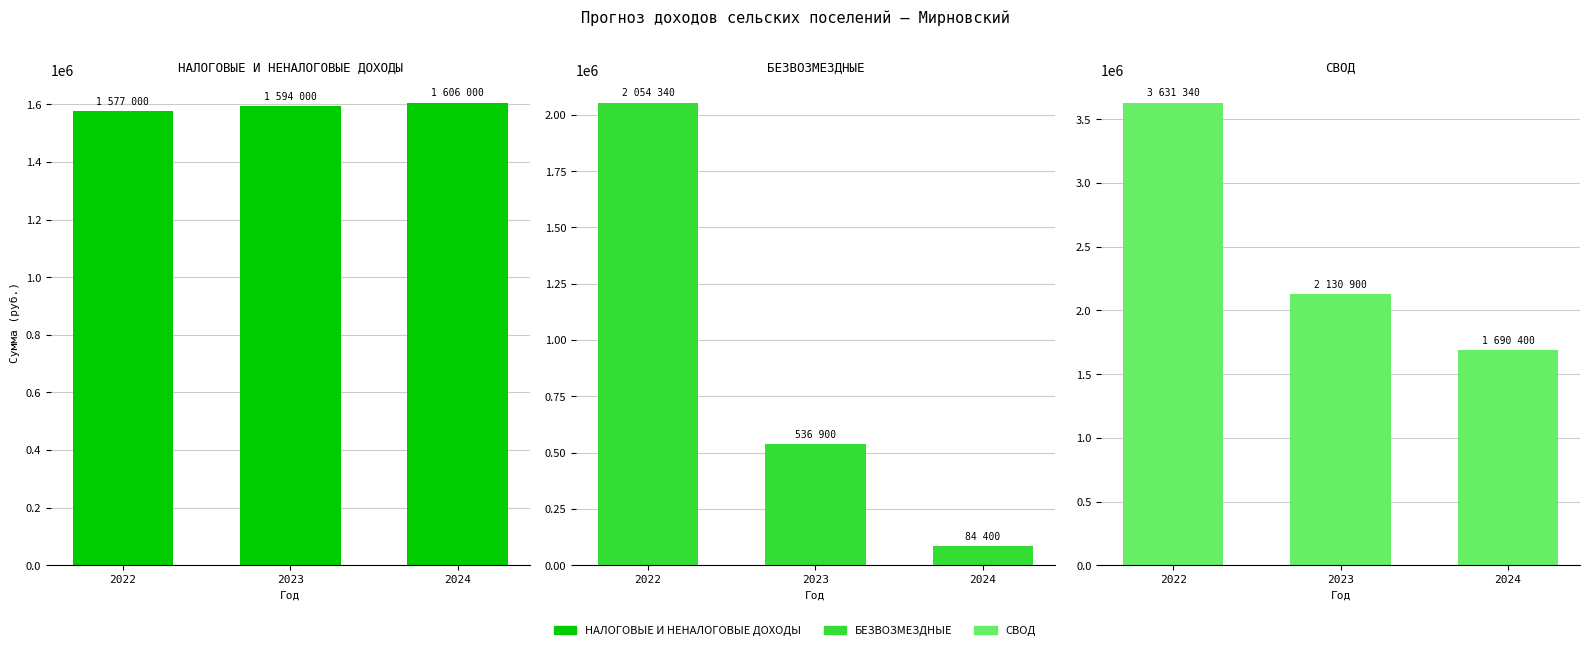

Which series has the largest total across all categories?

СВОД